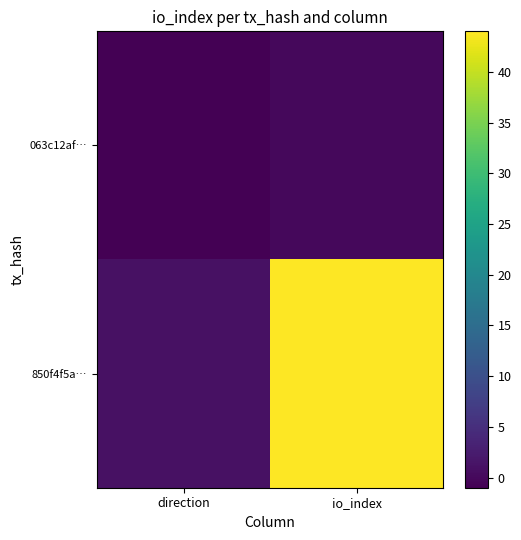

How many series are shown in this chart?

2